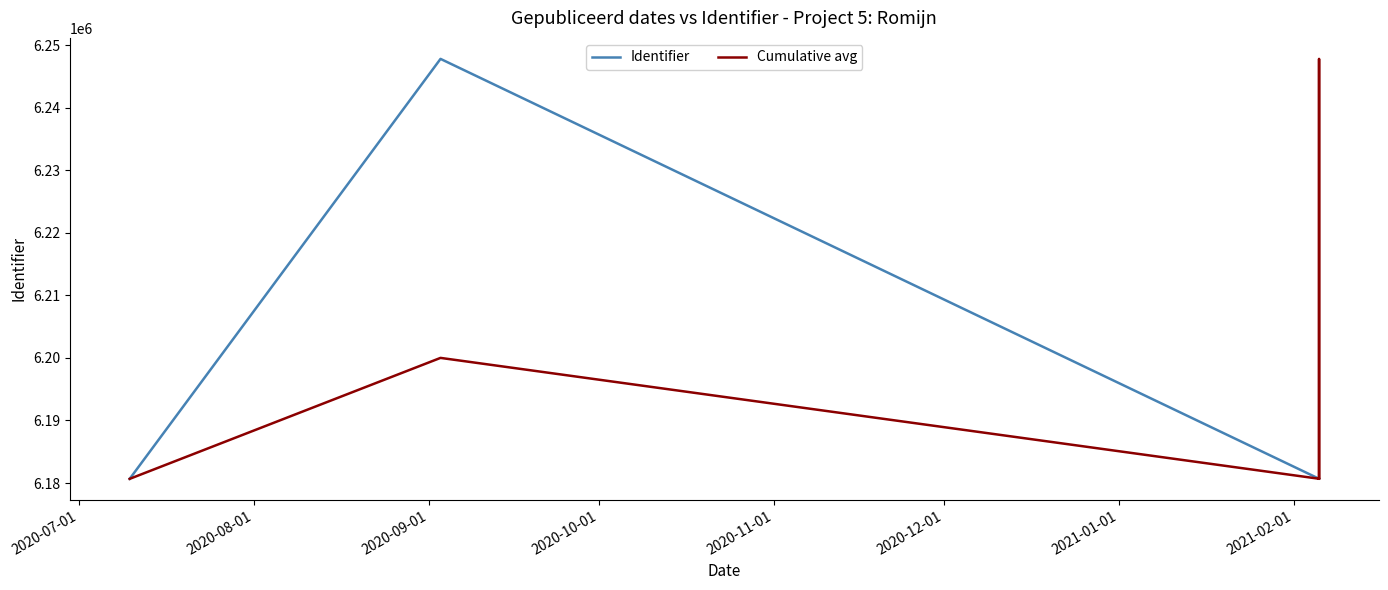

Which series has the largest total across all categories?

Cumulative avg